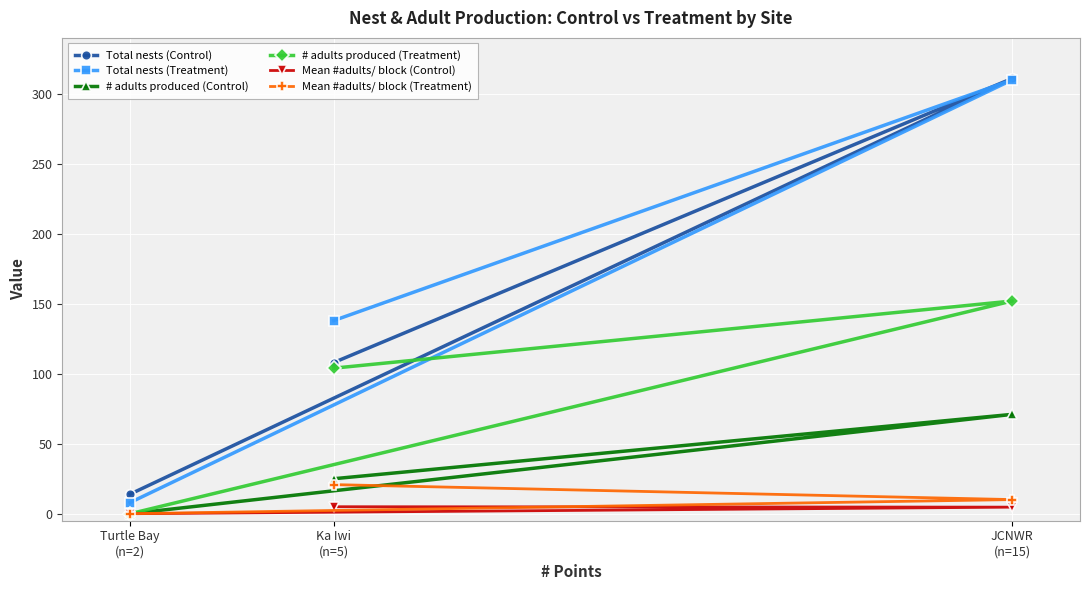

Where is # adults produced (Treatment) nearest to the value 76?

Ka Iwi
(n=5)